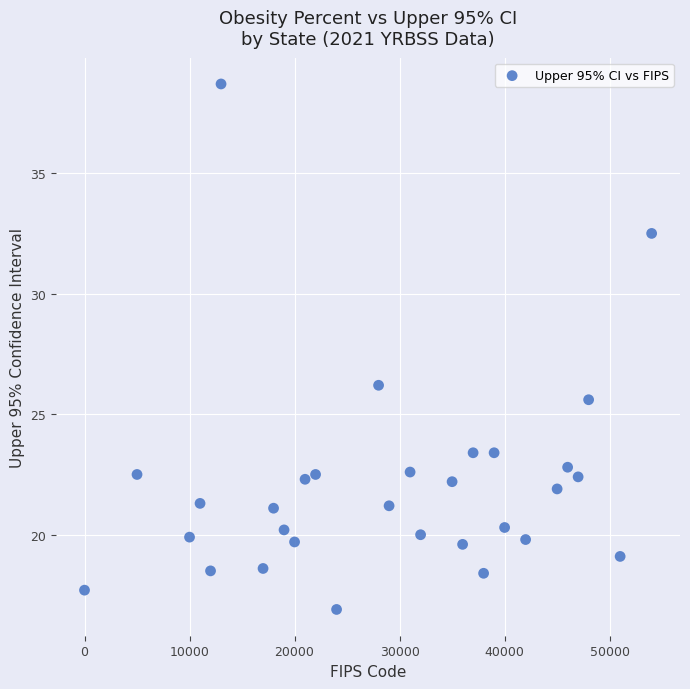

What is the range of Y values (max minus min)?

21.8